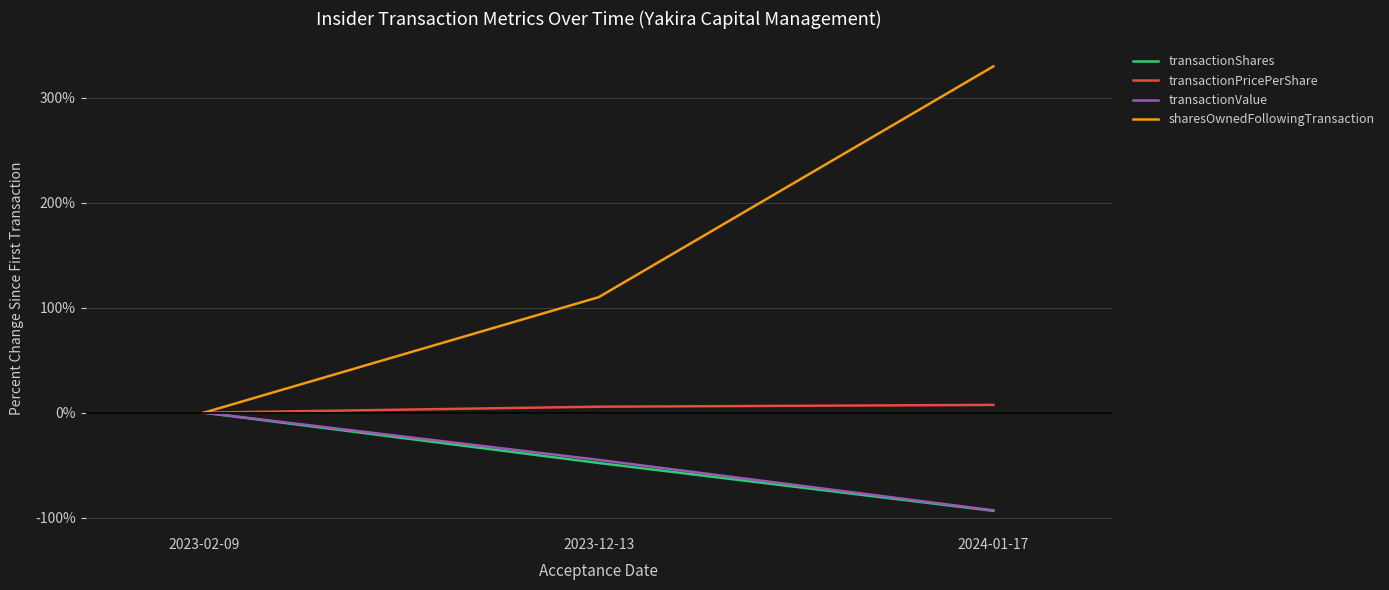

Which series changed the most between 2023-02-09 and 2024-01-17?

sharesOwnedFollowingTransaction